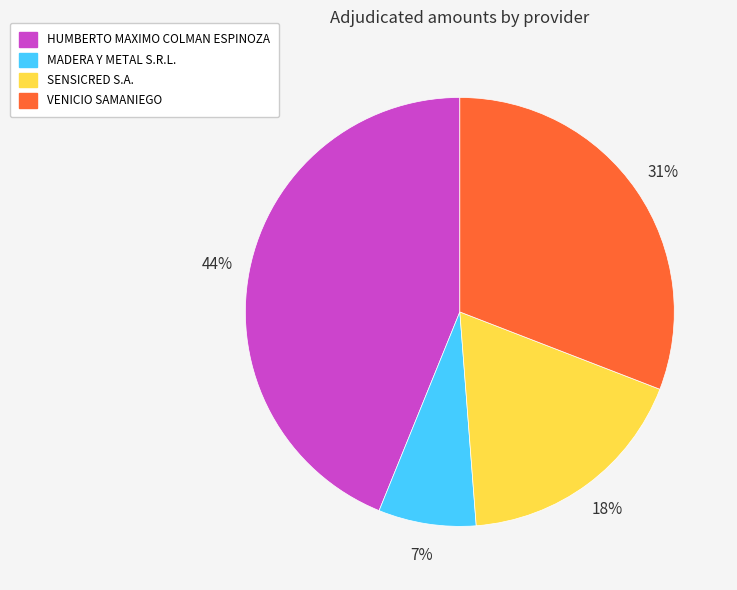

True or false: HUMBERTO MAXIMO COLMAN ESPINOZA accounts for 53% of the total.

False